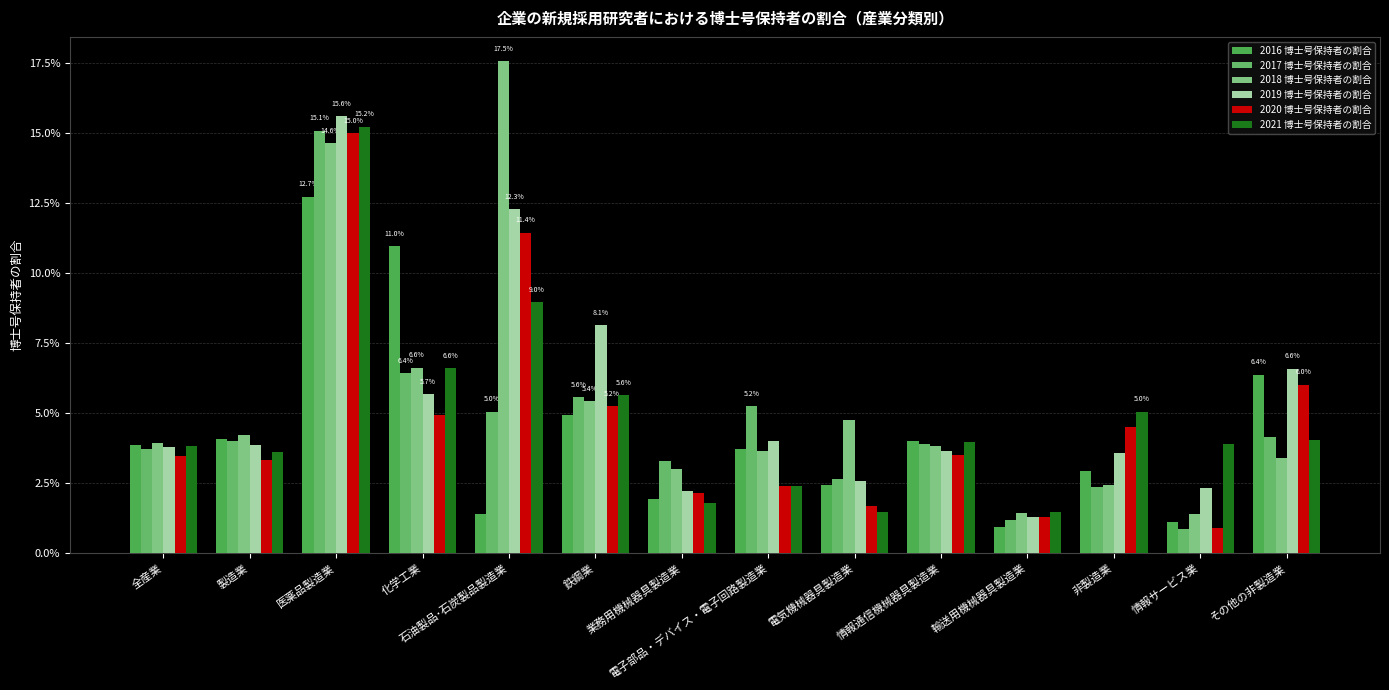

How many categories are shown in the chart?

14